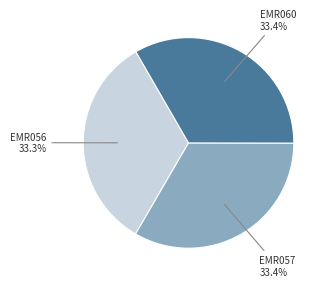

What is the ratio of the value at EMR060 to the value at EMR057?

1.0